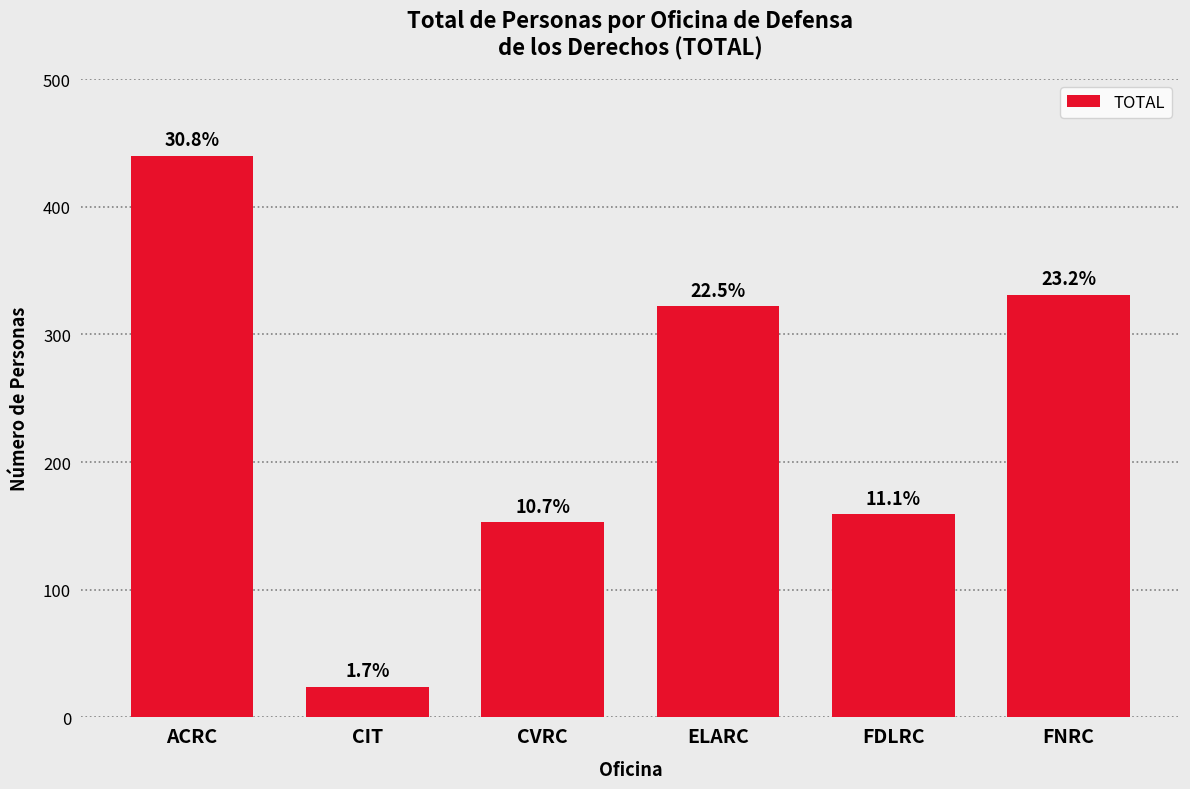

How many bars are there in total?

6